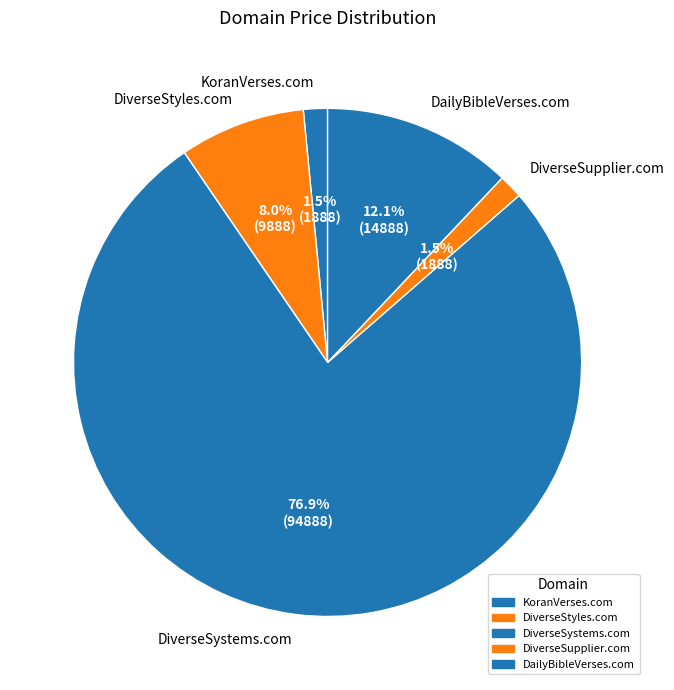

Does DiverseStyles.com account for over 50% of the chart?

No